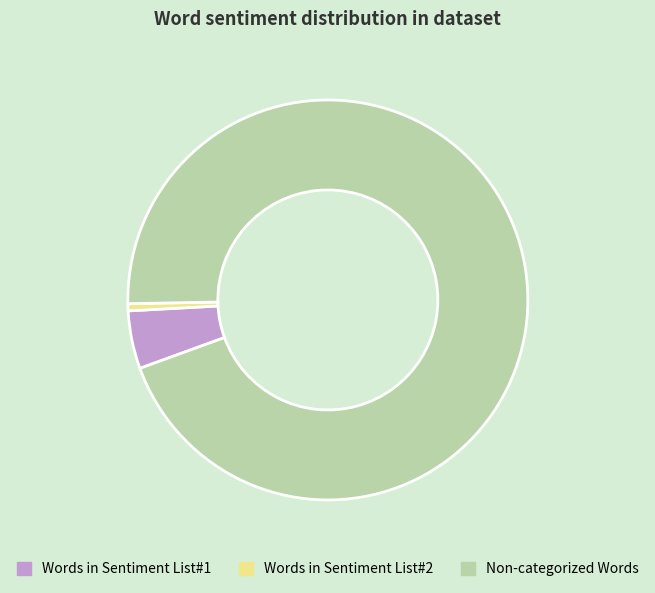

What is the largest slice in the pie chart?

Non-categorized Words